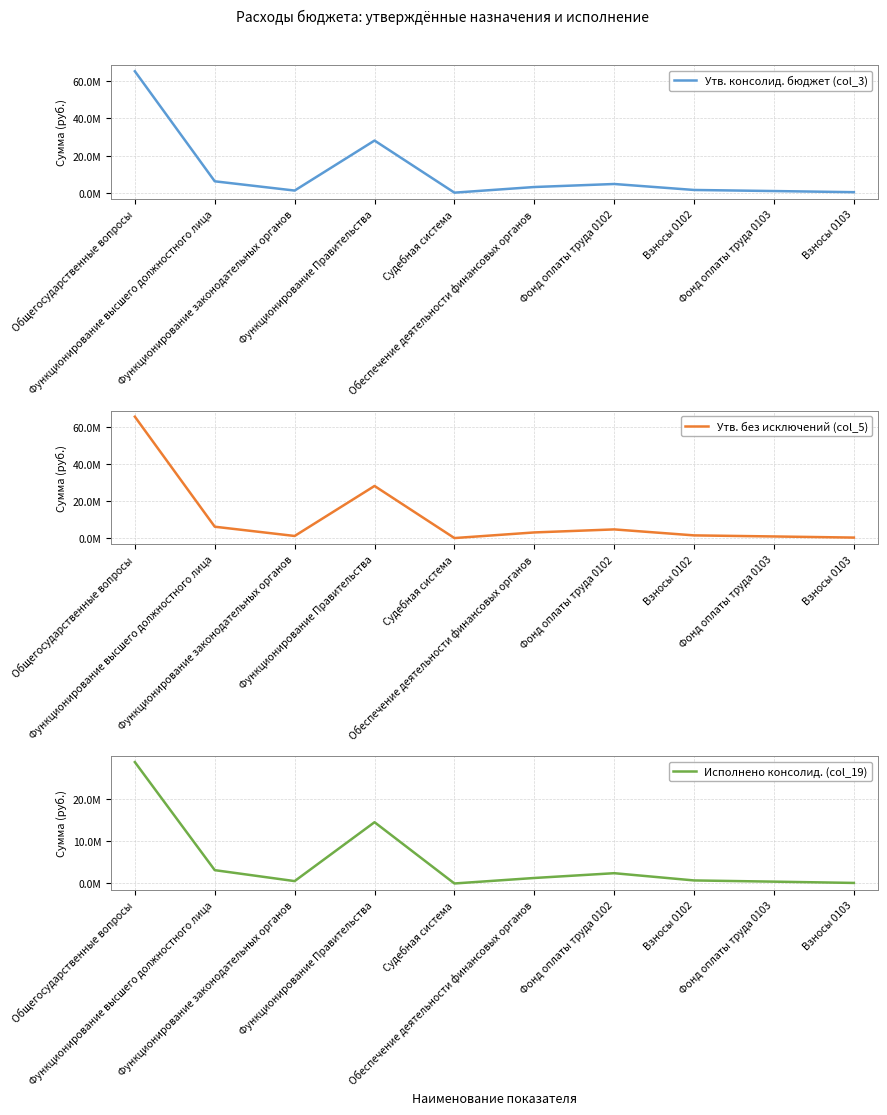

At which category is the sum across all series the highest?

Общегосударственные вопросы